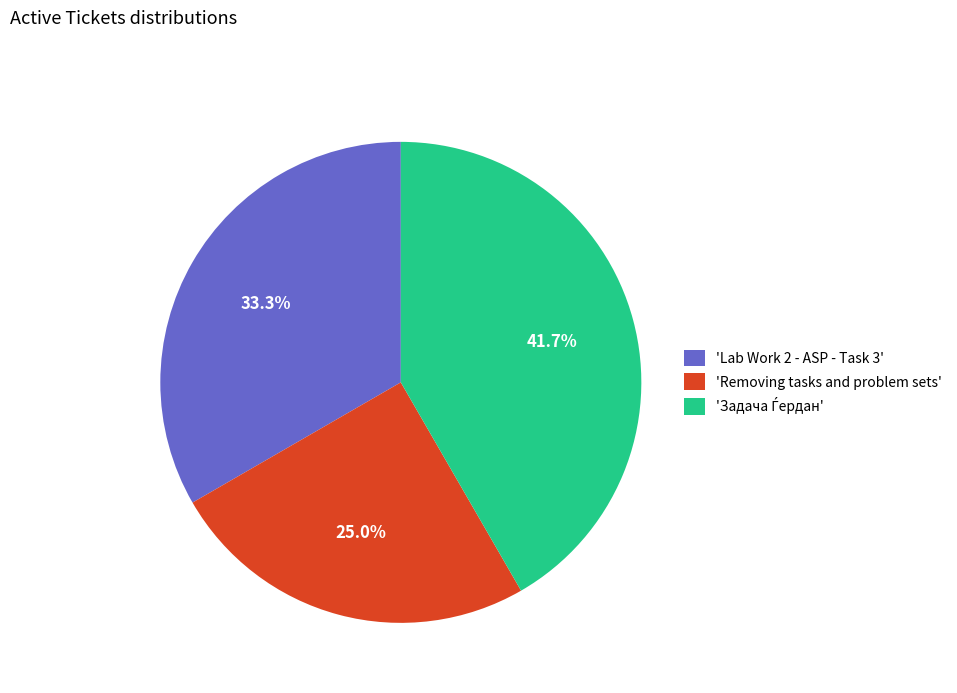

To the nearest percent, what is the difference between the largest and smallest slice percentages?

17%